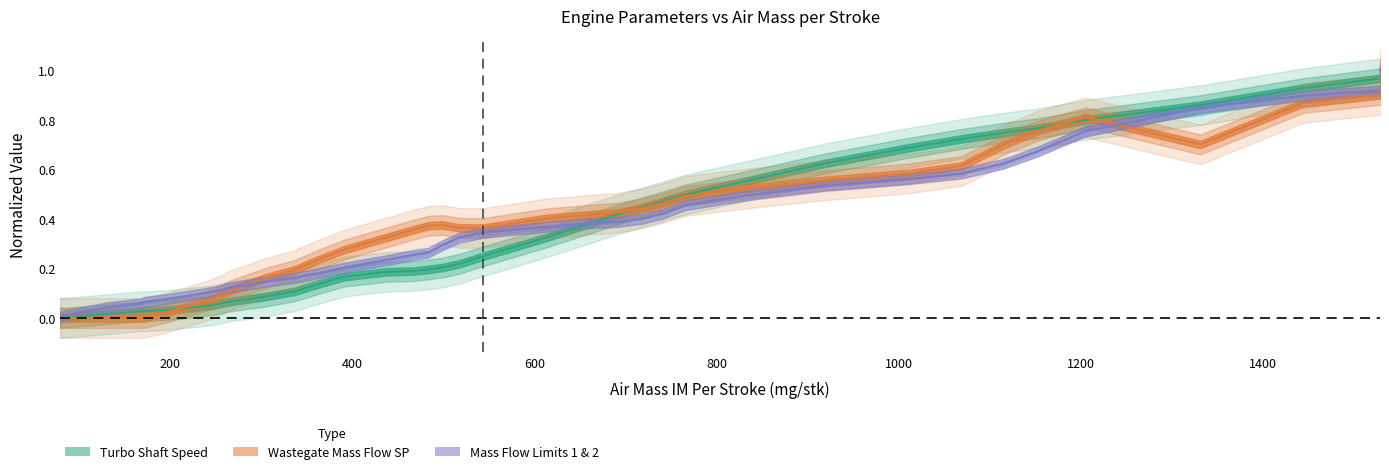

What is the spread (max minus min) of values at 467?

0.2